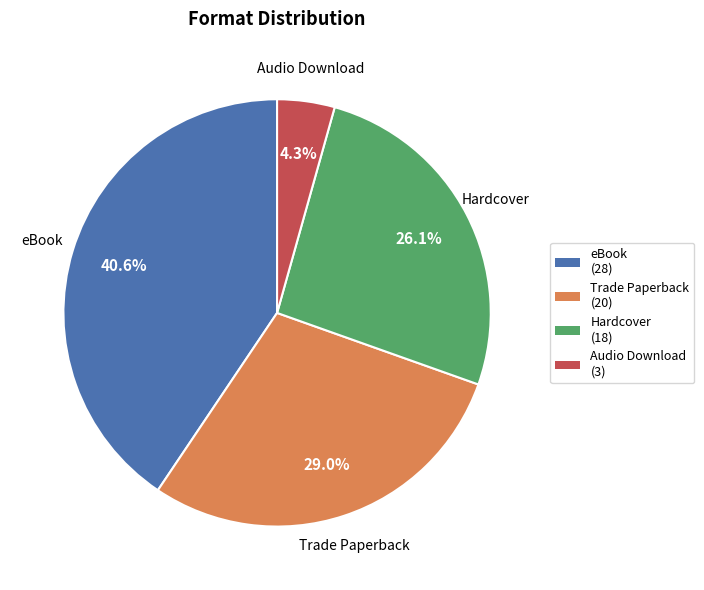

Is there a majority slice in this chart?

No